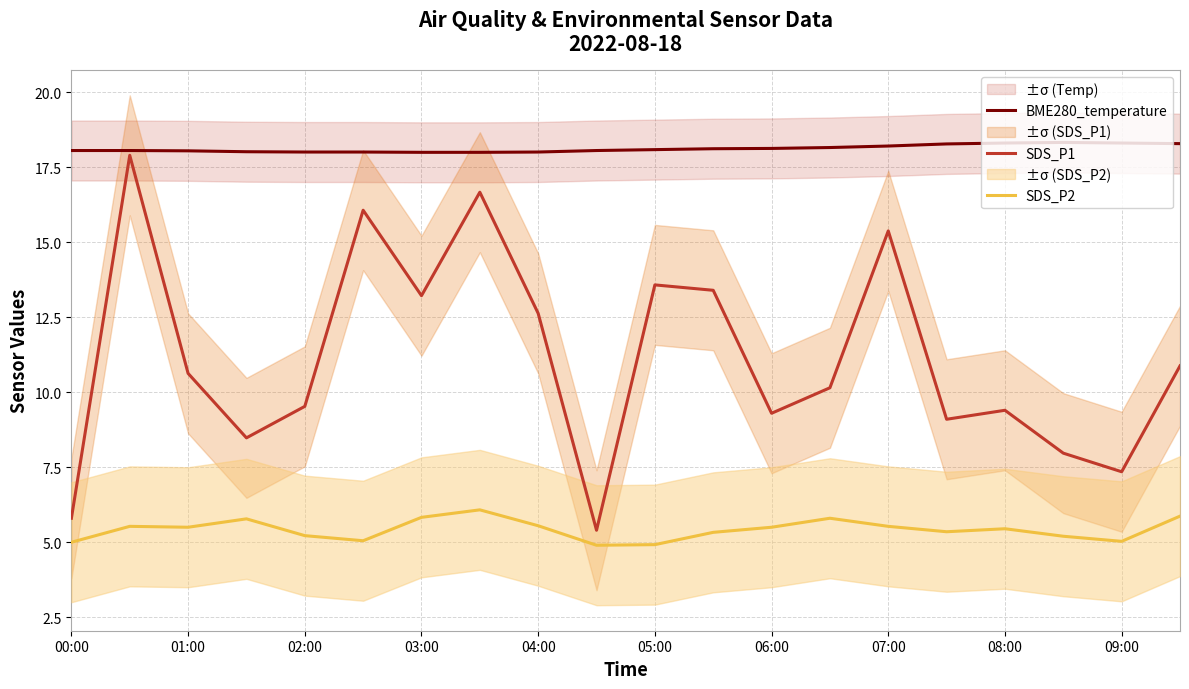

What is the maximum value for SDS_P2?

6.1